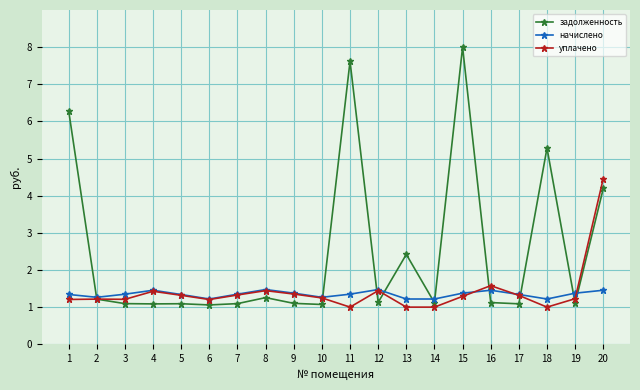

What is the total value across all series at 13?

4.6